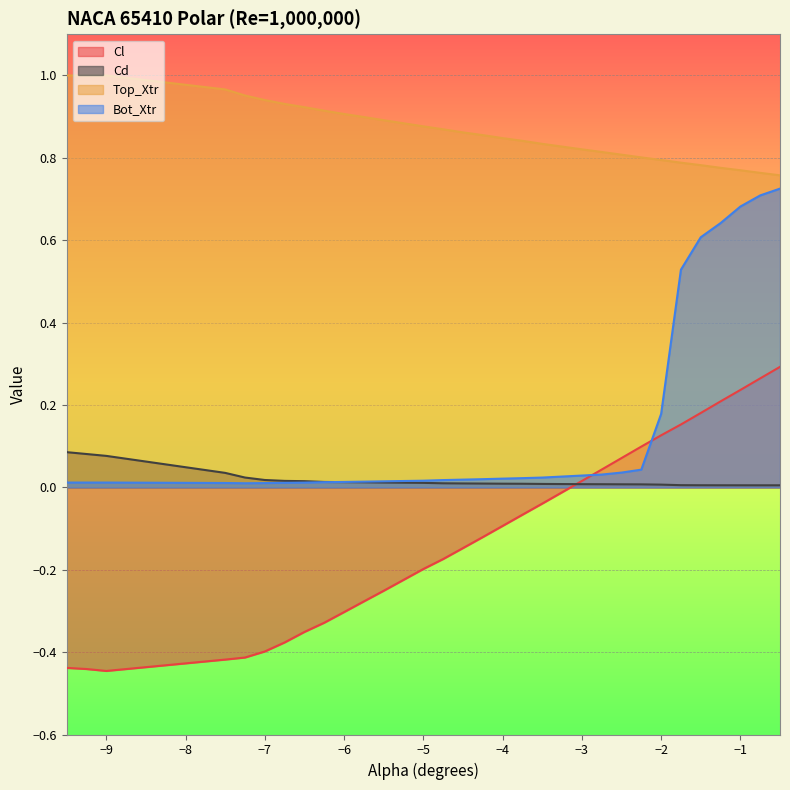

True or false: Cd and Bot_Xtr intersect in this chart.

True